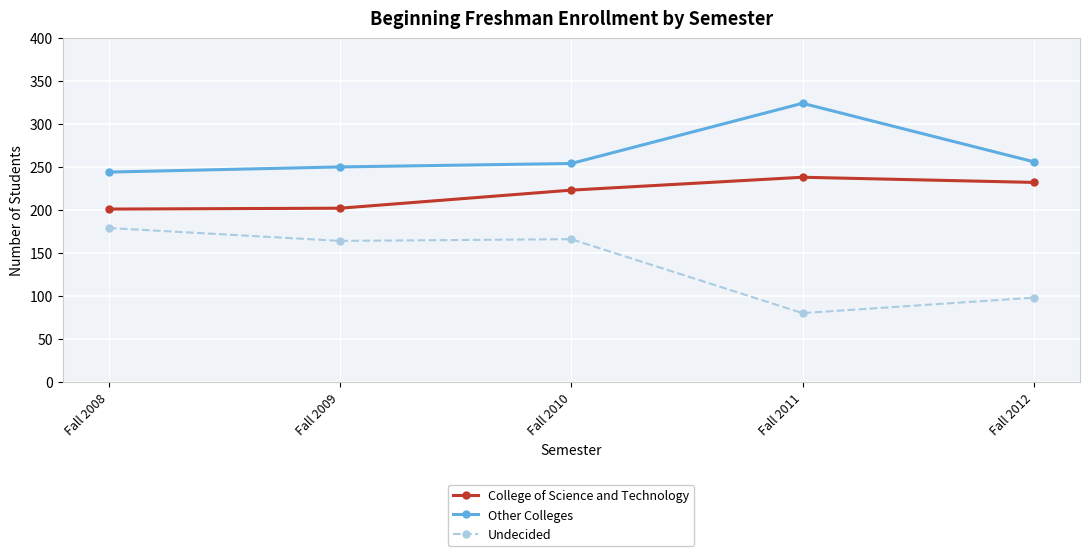

What is the sum of the Other Colleges values at Fall 2009 and Fall 2012?

506